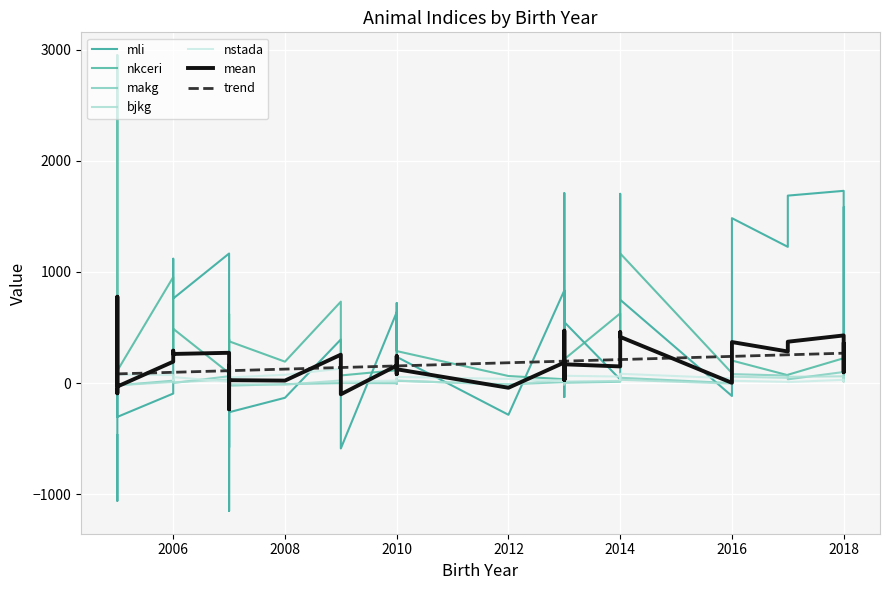

Which series has the largest total across all categories?

mli